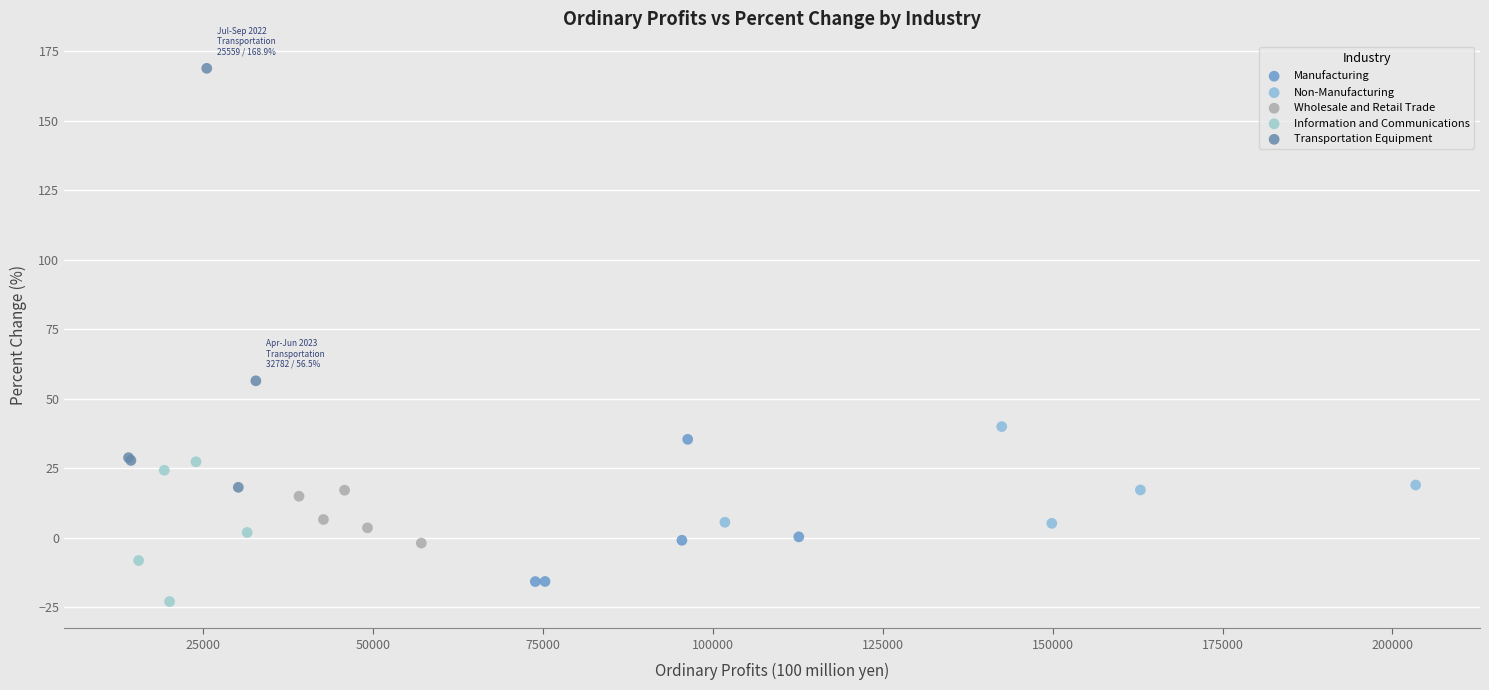

Which series contains the highest Y value?

Transportation Equipment